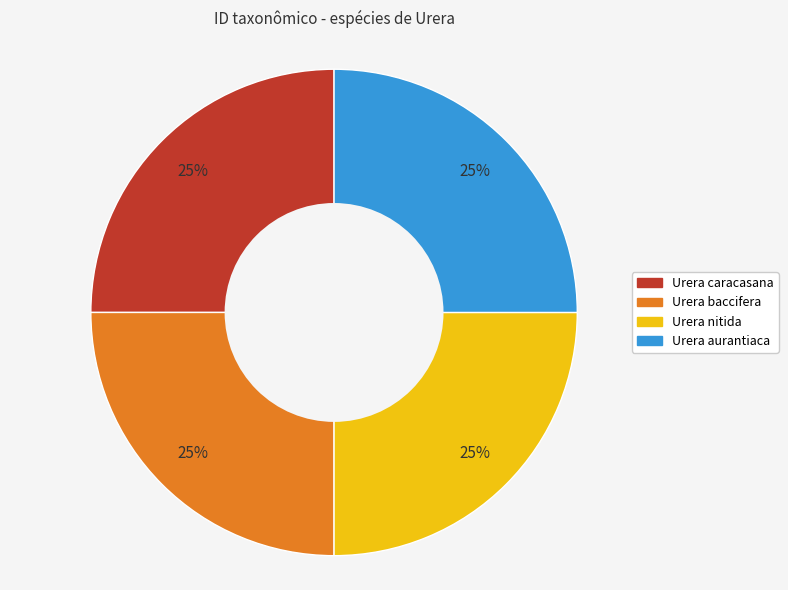

True or false: Urera aurantiaca accounts for 25% of the total.

True